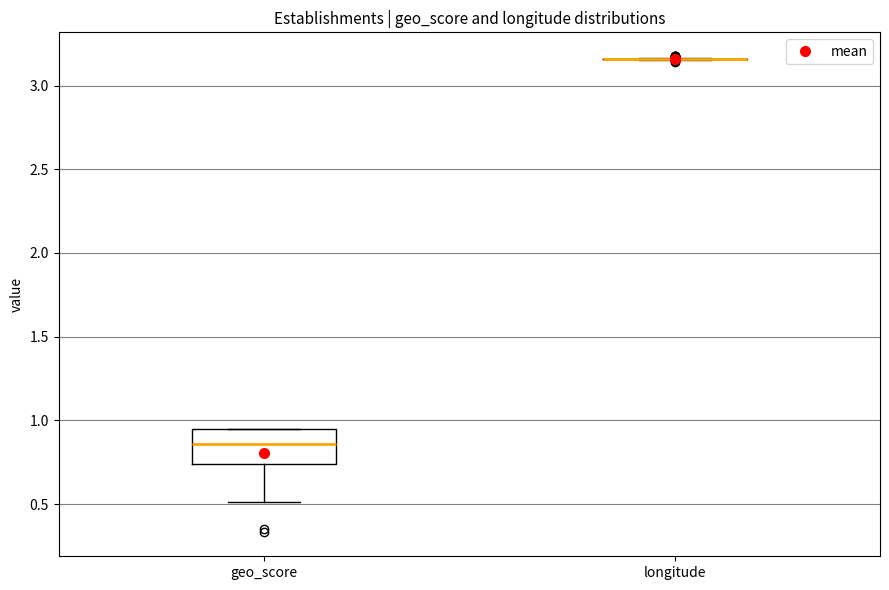

Reading left to right, read every box against the y-axis: the position of its median line, the range the box covers, and the ends of its whiskers. The values are not printed on the chart, so give them approximately, as read against the axis.

geo_score: median 0.85, box 0.75 to 0.95, whiskers 0.50 to 0.95
longitude: box collapsed to a line at 3.15, whiskers 3.15 to 3.15